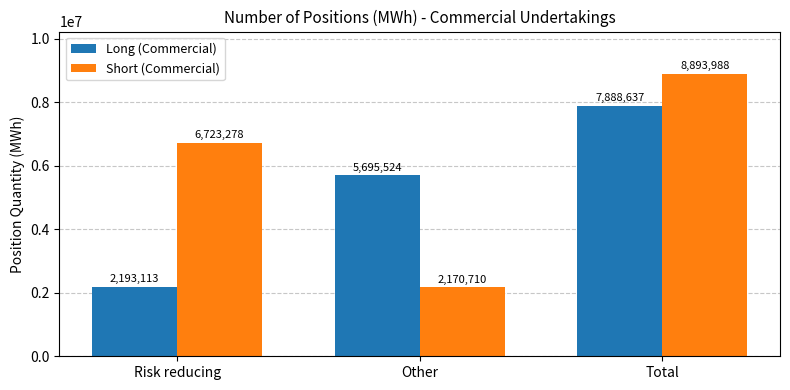

How many Long (Commercial) values are between 2193113 and 7888637?

3